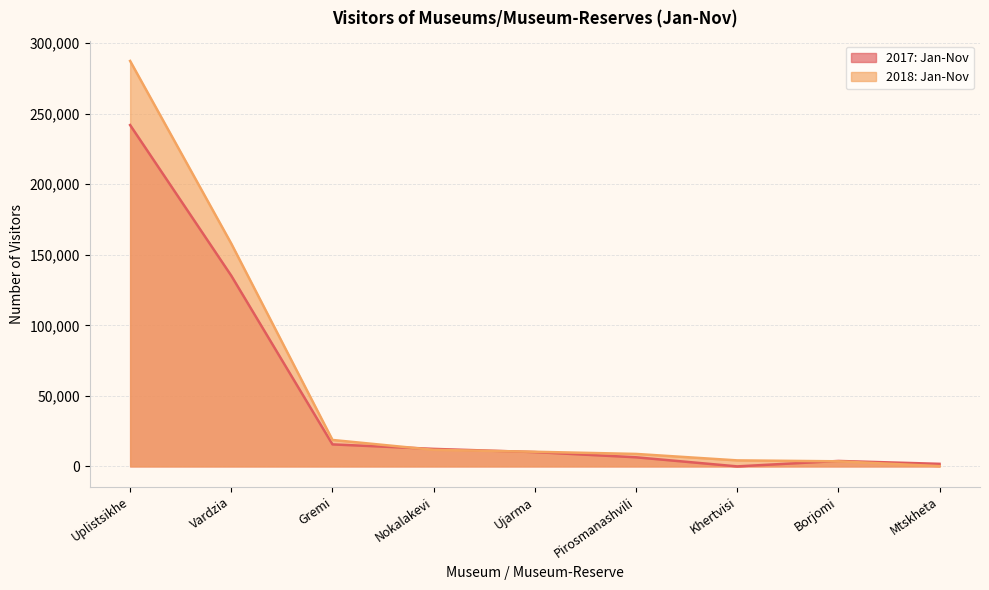

How many times do 2018: Jan-Nov and 2017: Jan-Nov cross each other?

3